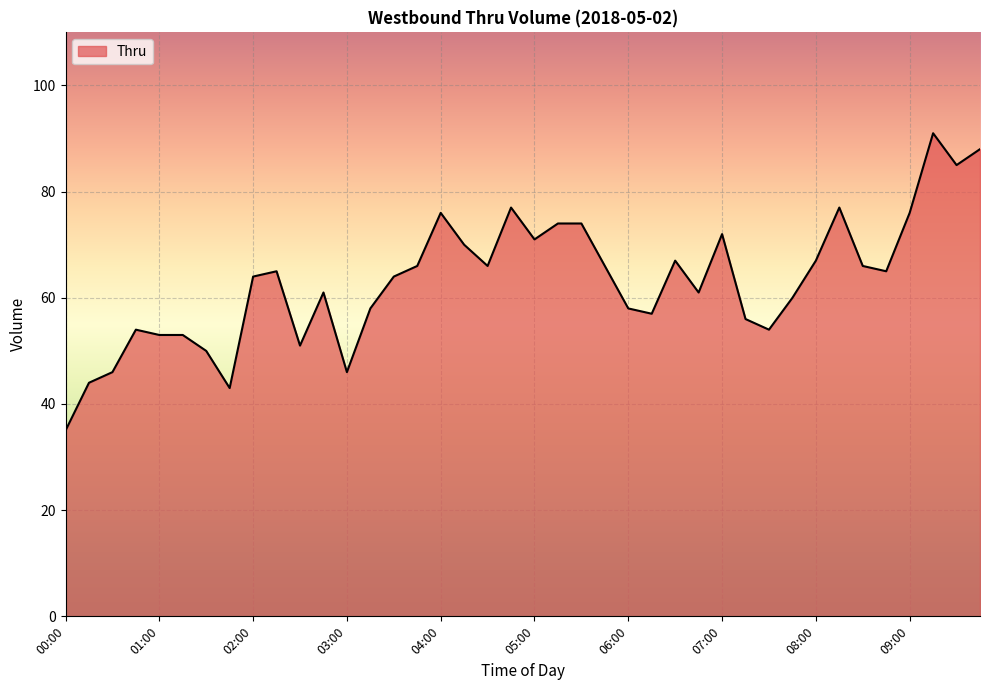

What is the greatest value displayed?

91